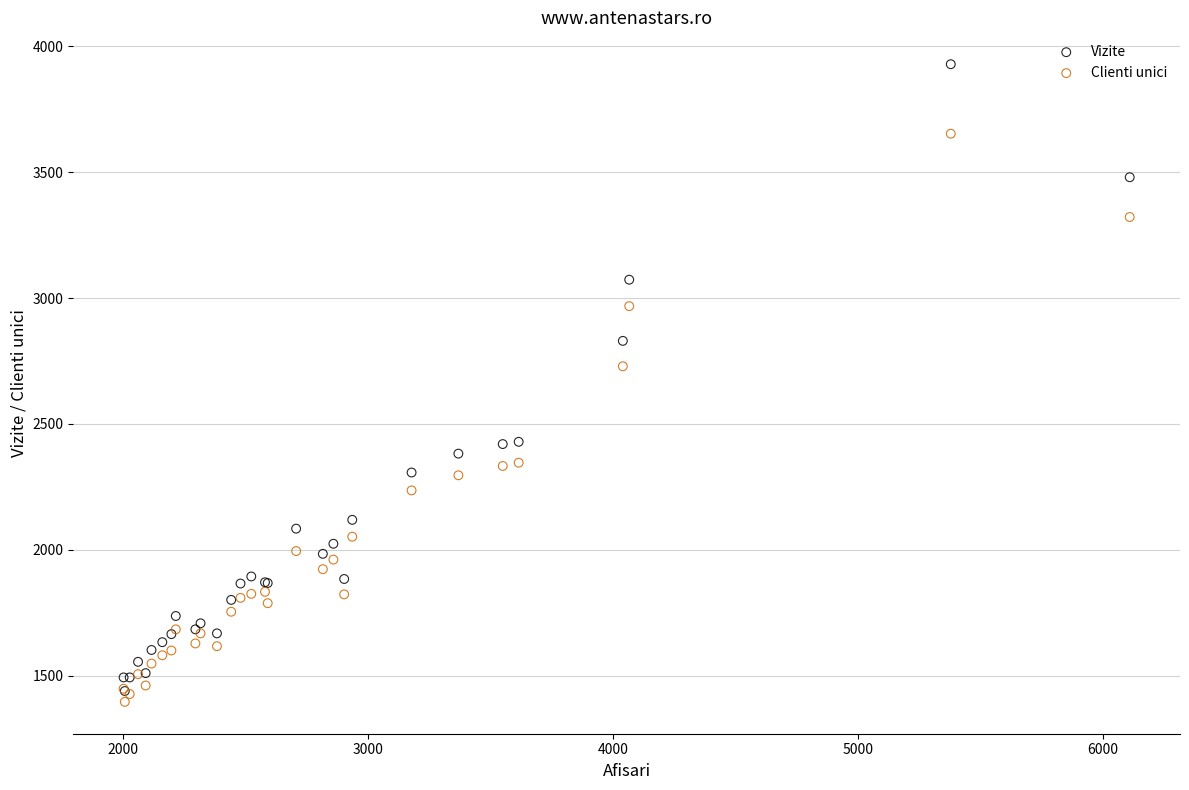

Across all series, what Y value is closest to 2662?

2729